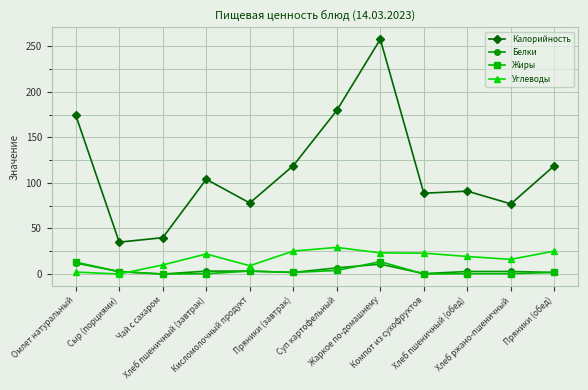

What is the difference between the maximum and second lowest values in the Белки series?

11.6